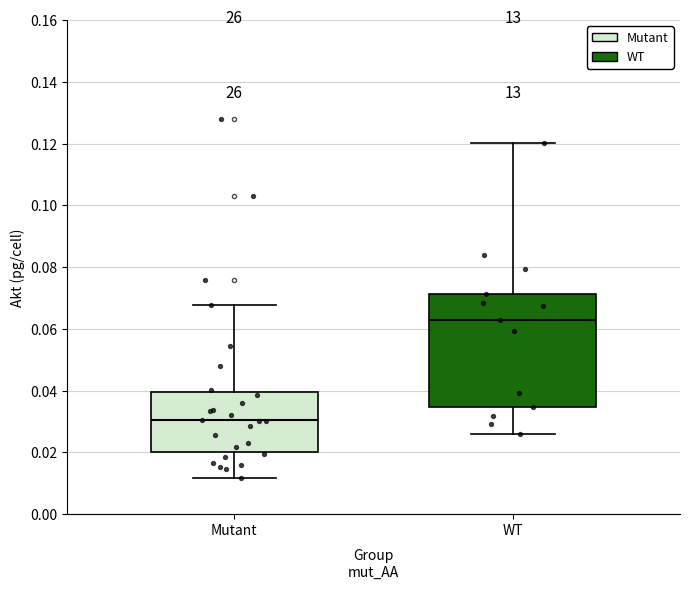

Which box's median line is the lowest?

Mutant